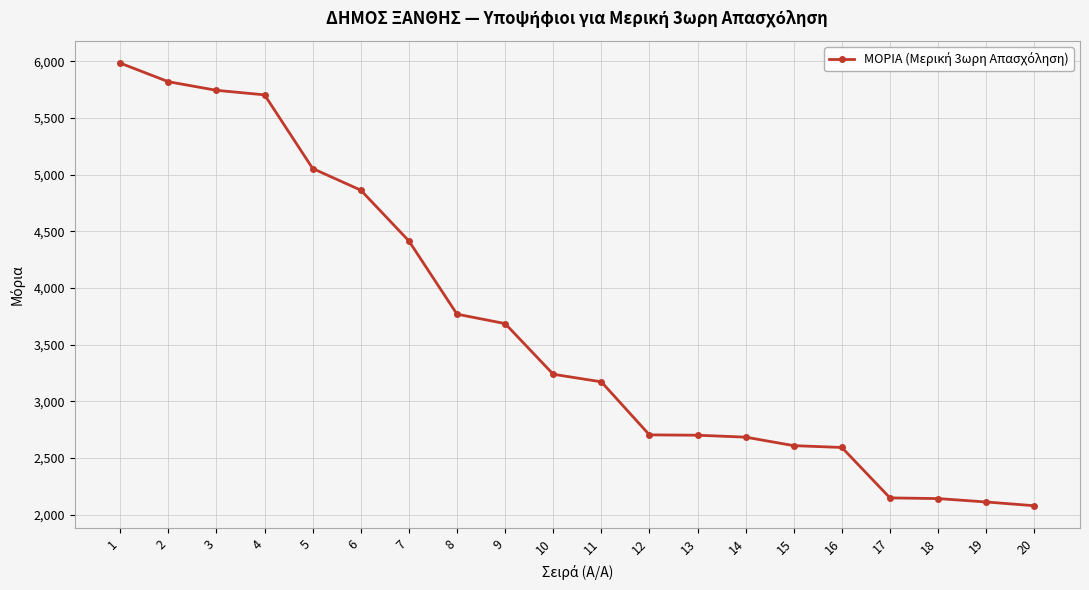

What is the sum of the values at 9 and 2?

9504